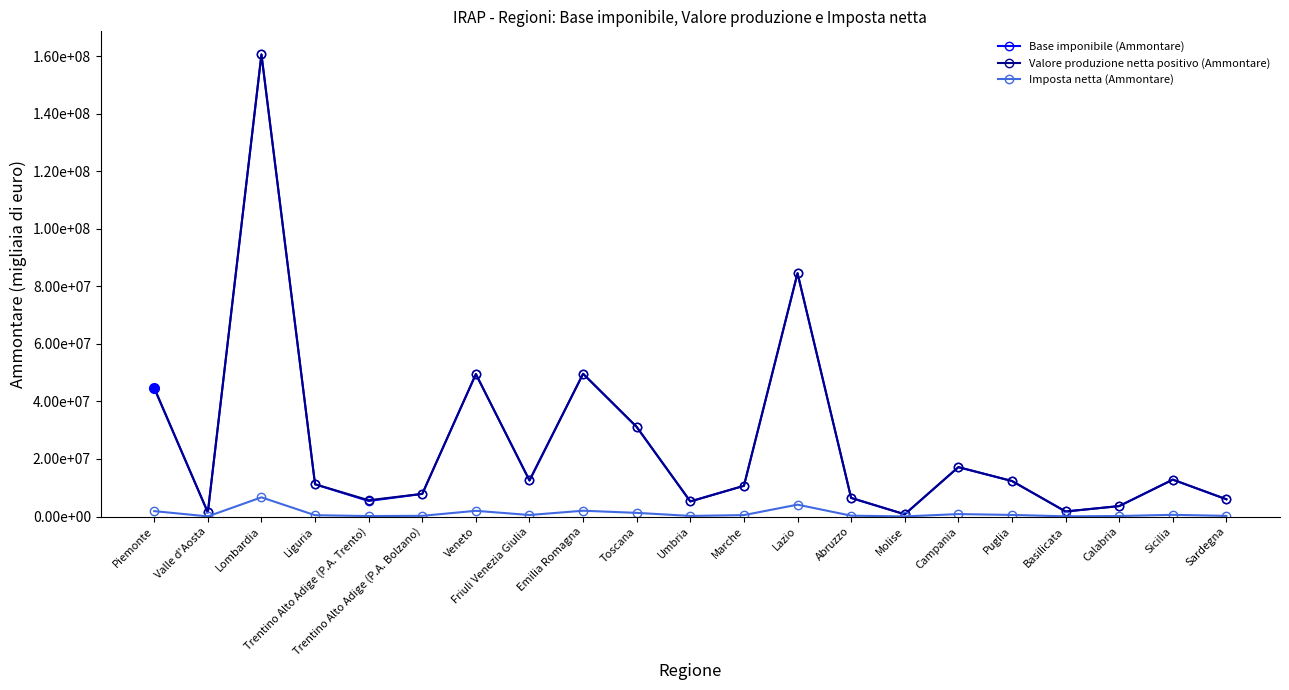

In Valore produzione netta positivo (Ammontare), how many points are higher than both neighbors (excluding endpoints)?

6